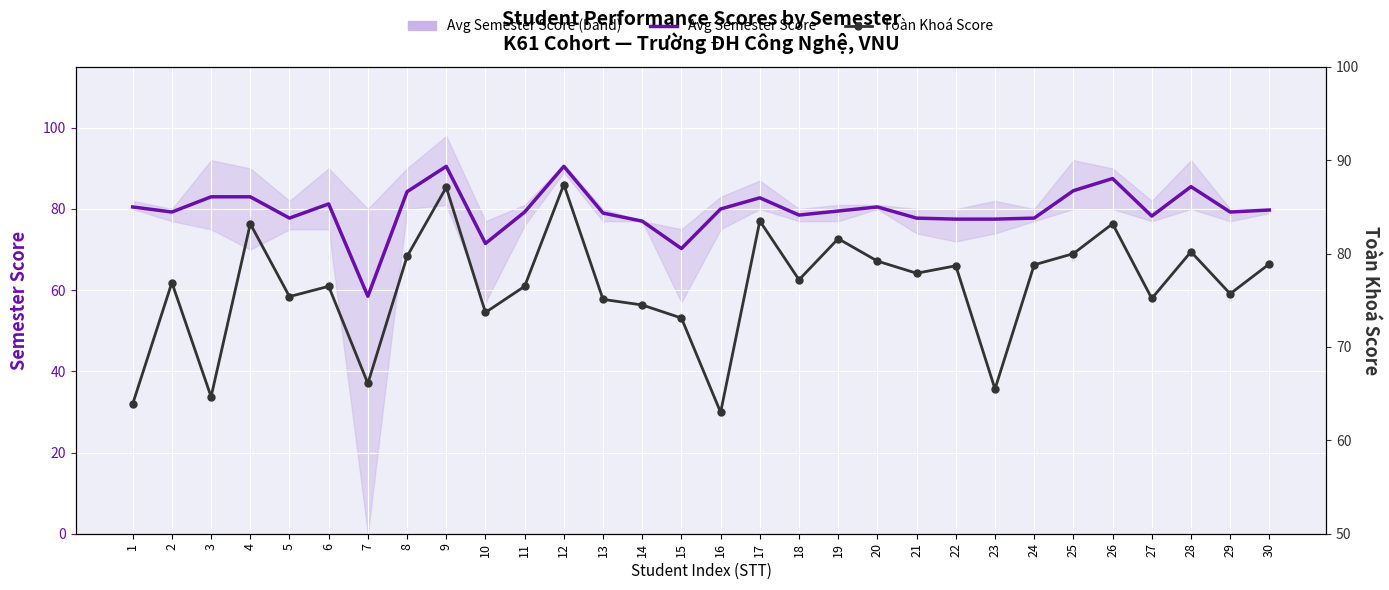

Reading right to left, extract all data points from this chart.

Avg Semester Score: 30=79.8	29=79.2	28=85.5	27=78.2	26=87.5	25=84.5	24=77.8	23=77.5	22=77.5	21=77.8	20=80.5	19=79.5	18=78.5	17=82.8	16=80.0	15=70.2	14=77.0	13=79.0	12=90.5	11=79.2	10=71.5	9=90.5	8=84.2	7=58.5	6=81.2	5=77.8	4=83.0	3=83.0	2=79.2	1=80.5
Toàn Khoá Score: 30=78.9	29=75.7	28=80.2	27=75.2	26=83.2	25=80.0	24=78.8	23=65.5	22=78.7	21=77.9	20=79.2	19=81.6	18=77.2	17=83.5	16=63.0	15=73.1	14=74.5	13=75.1	12=87.4	11=76.5	10=73.7	9=87.1	8=79.7	7=66.1	6=76.5	5=75.4	4=83.2	3=64.7	2=76.9	1=63.9